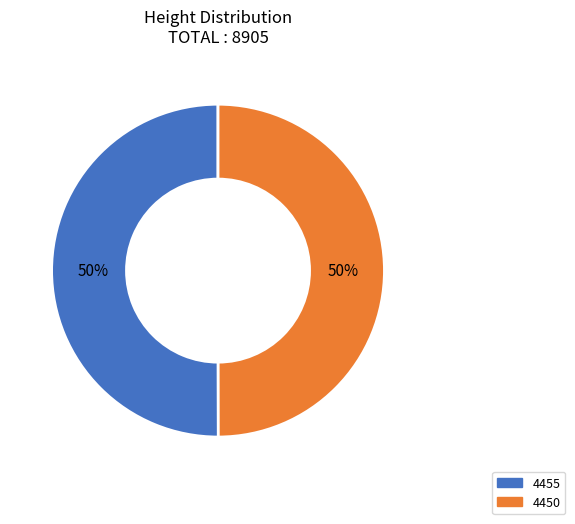

What is the ratio of the value at 4450 to the value at 4455?

1.0